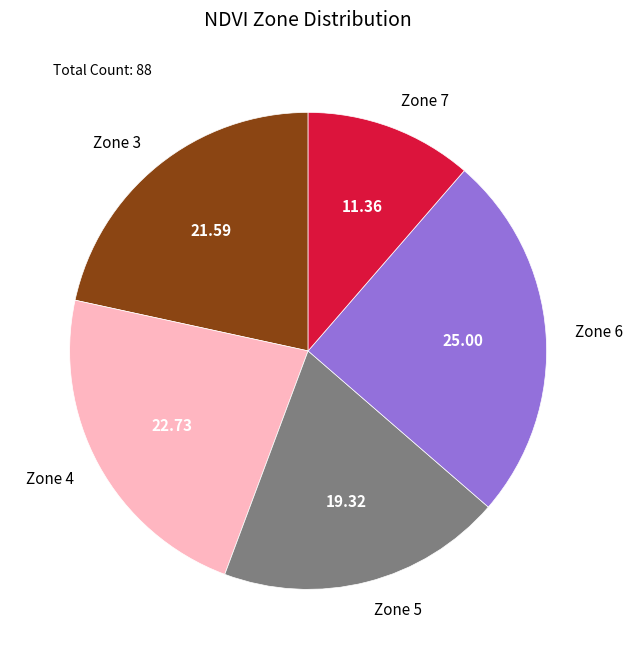

How many slices are in this pie chart?

5